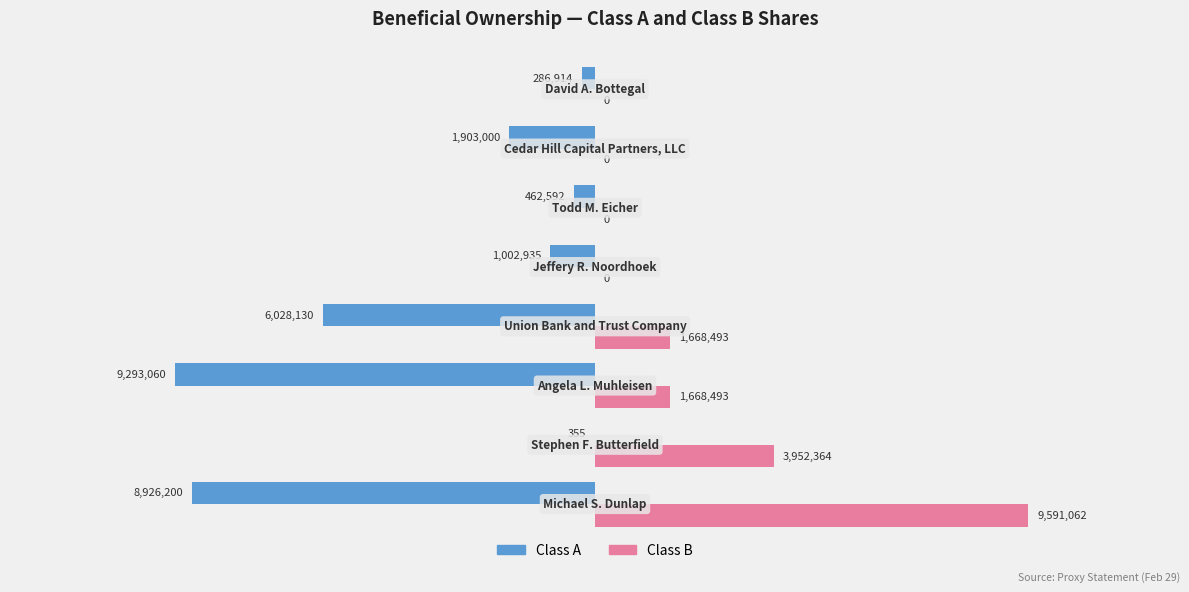

Rank the series by their maximum value, from lowest to highest.

Class A, Class B